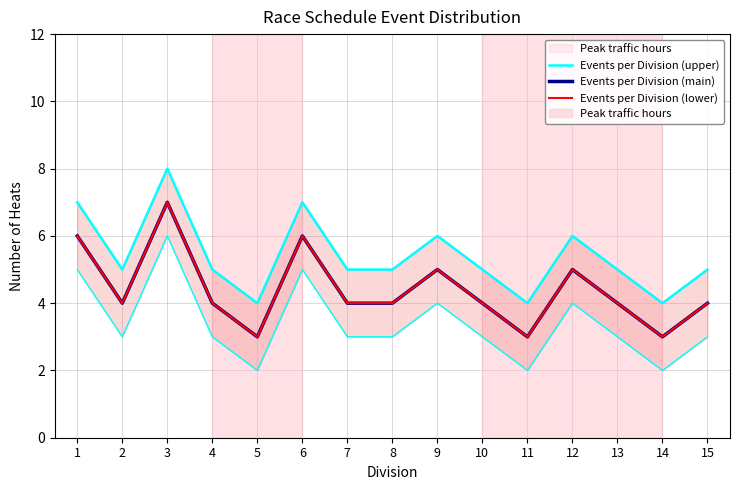

At which label is Events per Division (lower) closest to 5?

9